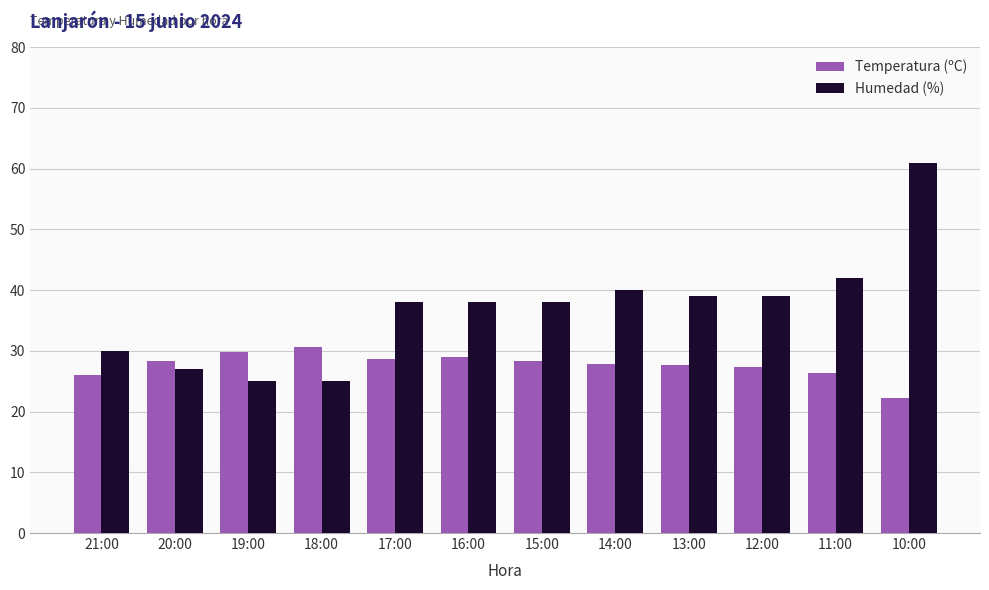

Between 19:00 and 10:00, which series saw the biggest shift?

Humedad (%)